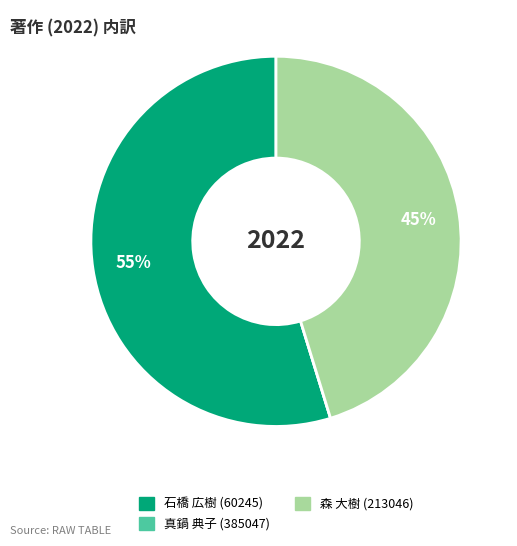

To the nearest percent, what is the difference between the 森 大樹 (213046) and 石橋 広樹 (60245) slice percentages?

10%